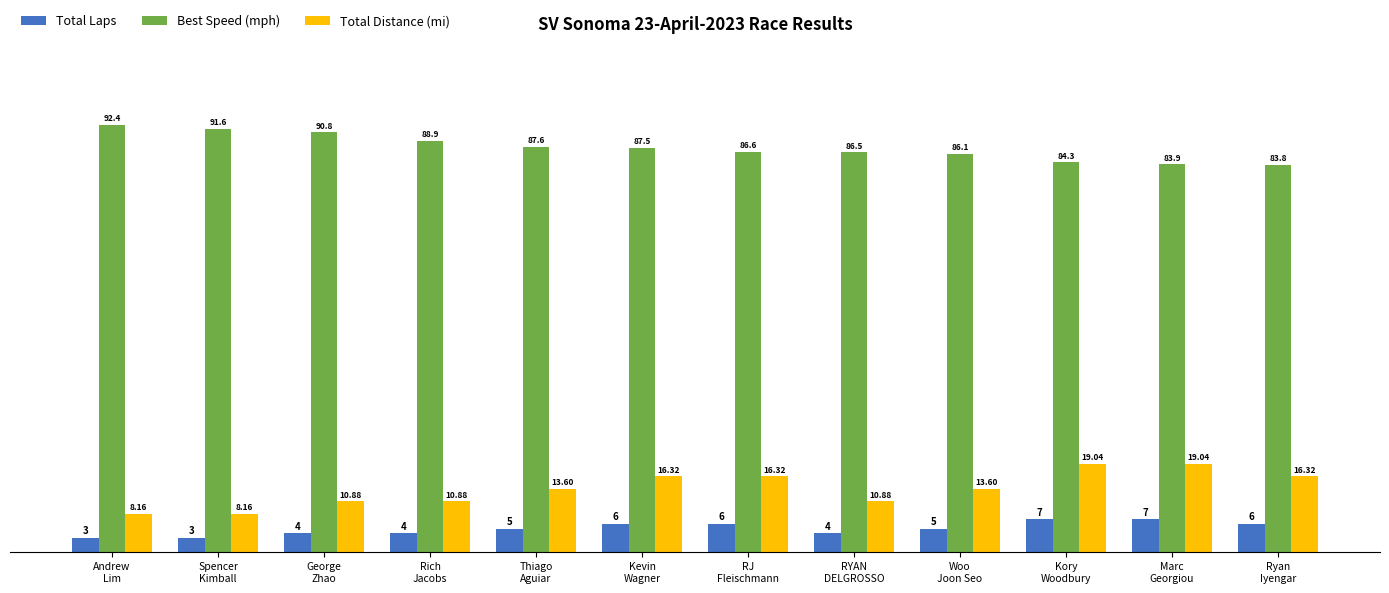

What position from the right is Spencer
Kimball?

11